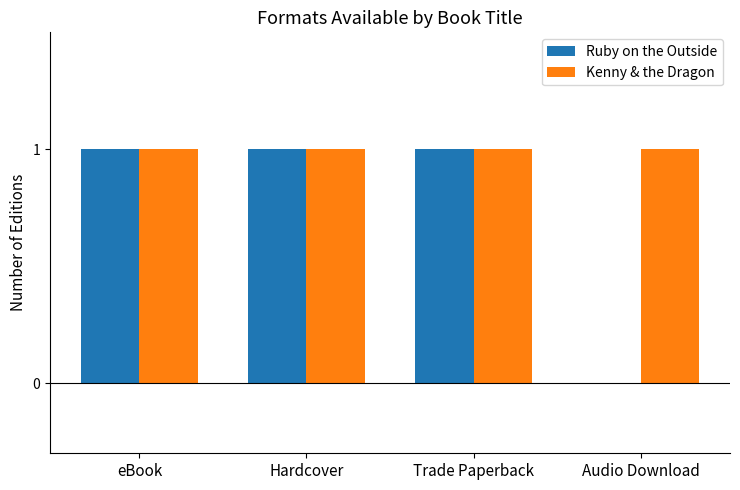

Count the number of categories in the chart.

4